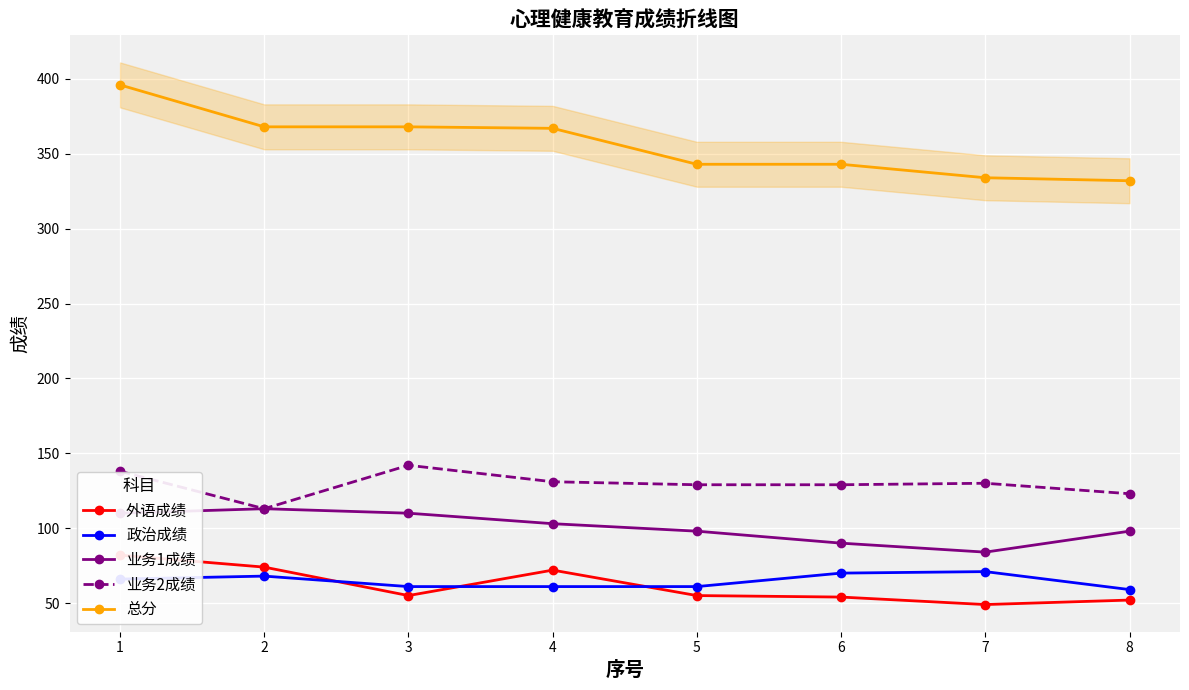

What are all the series names shown in the legend?

外语成绩, 政治成绩, 业务1成绩, 业务2成绩, 总分